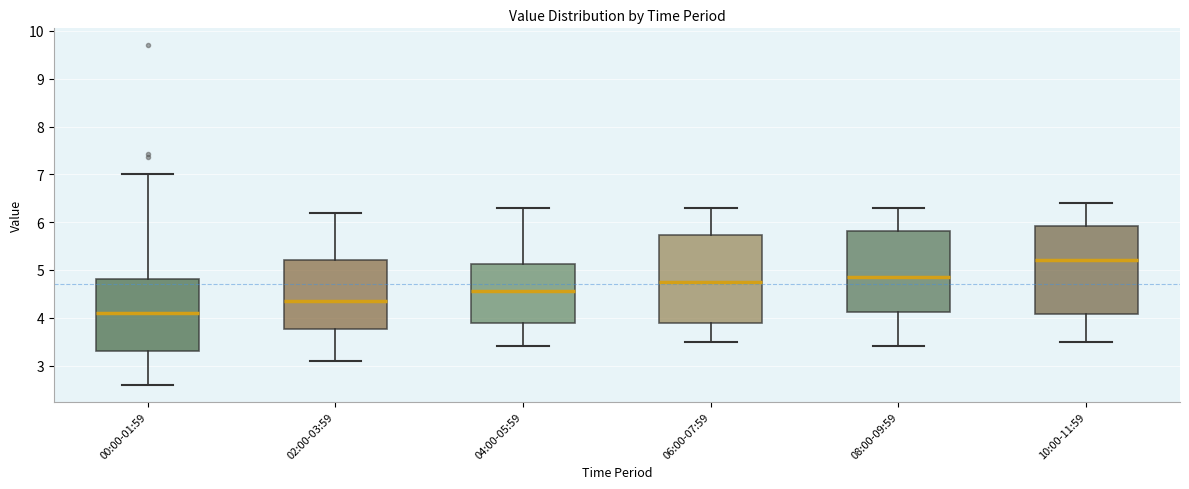

Where is the lower edge of the box for 04:00-05:59 on the y-axis? The values are not printed on the chart, so give them approximately, as read against the axis.

3.9